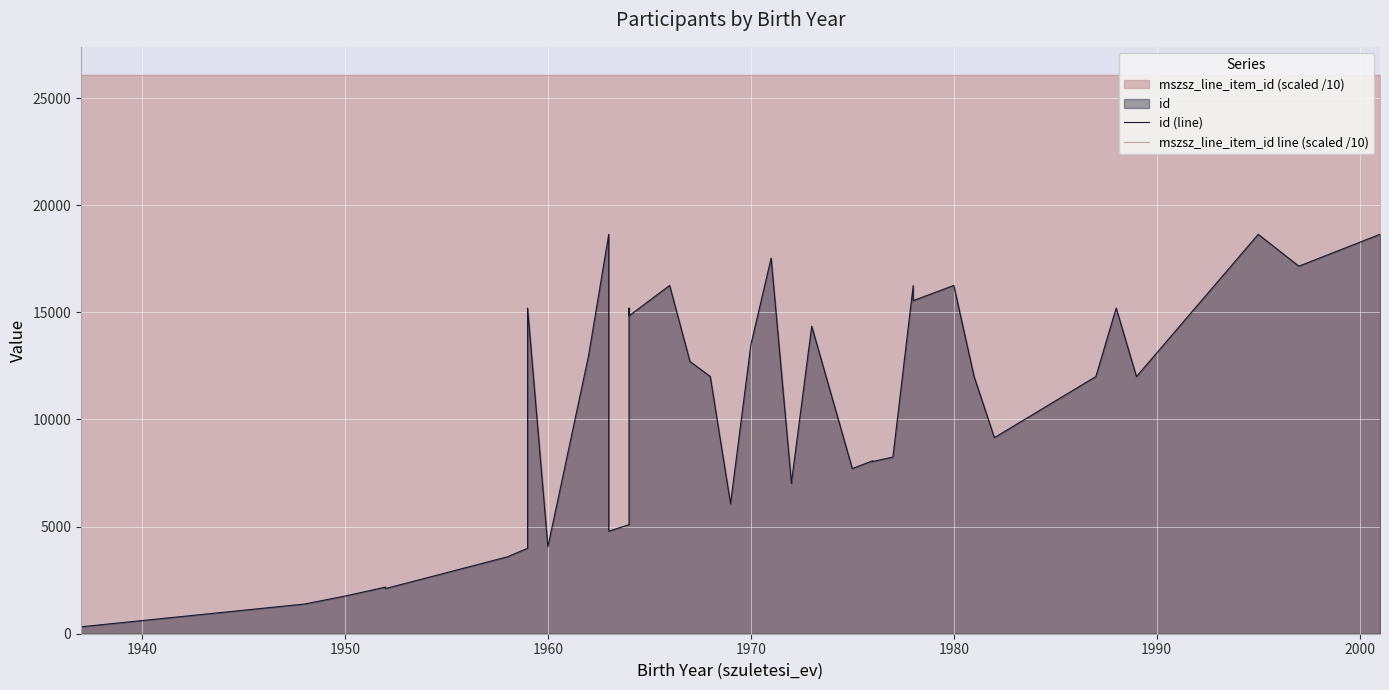

Is it true that mszsz_line_item_id line (scaled /10) equals 15679.2 at 2000?

False